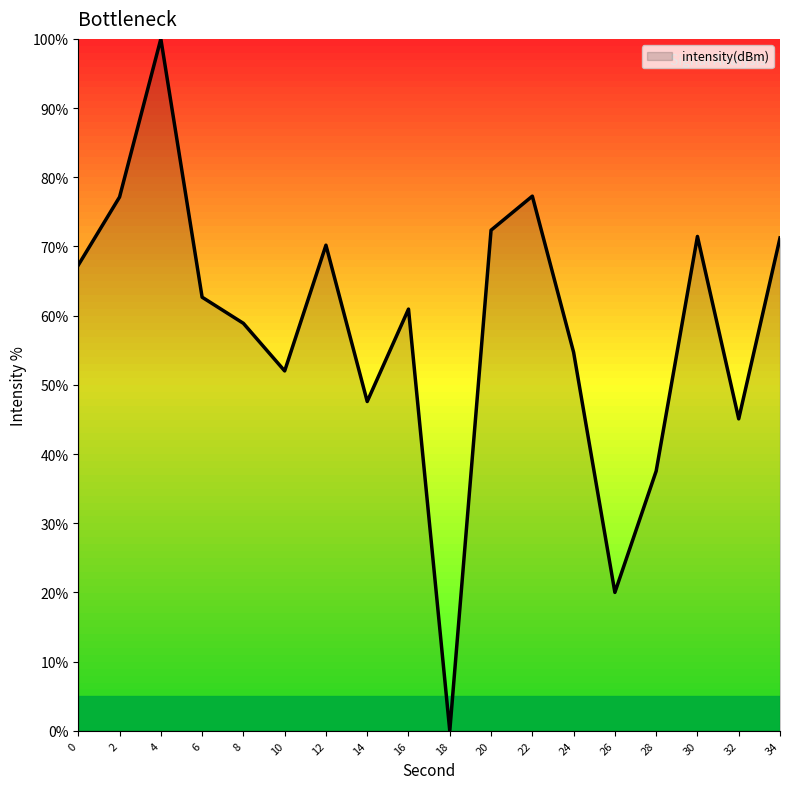

What is the maximum value shown in the chart?

100.0